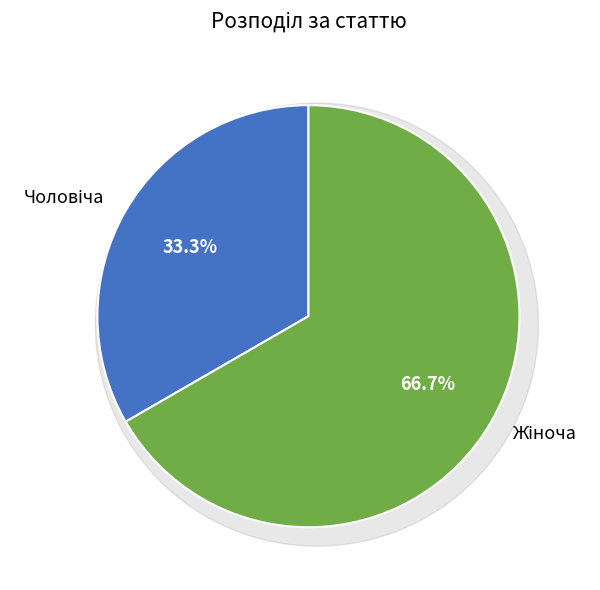

Do Чоловіча and Жіноча together represent more than half of the pie?

Yes